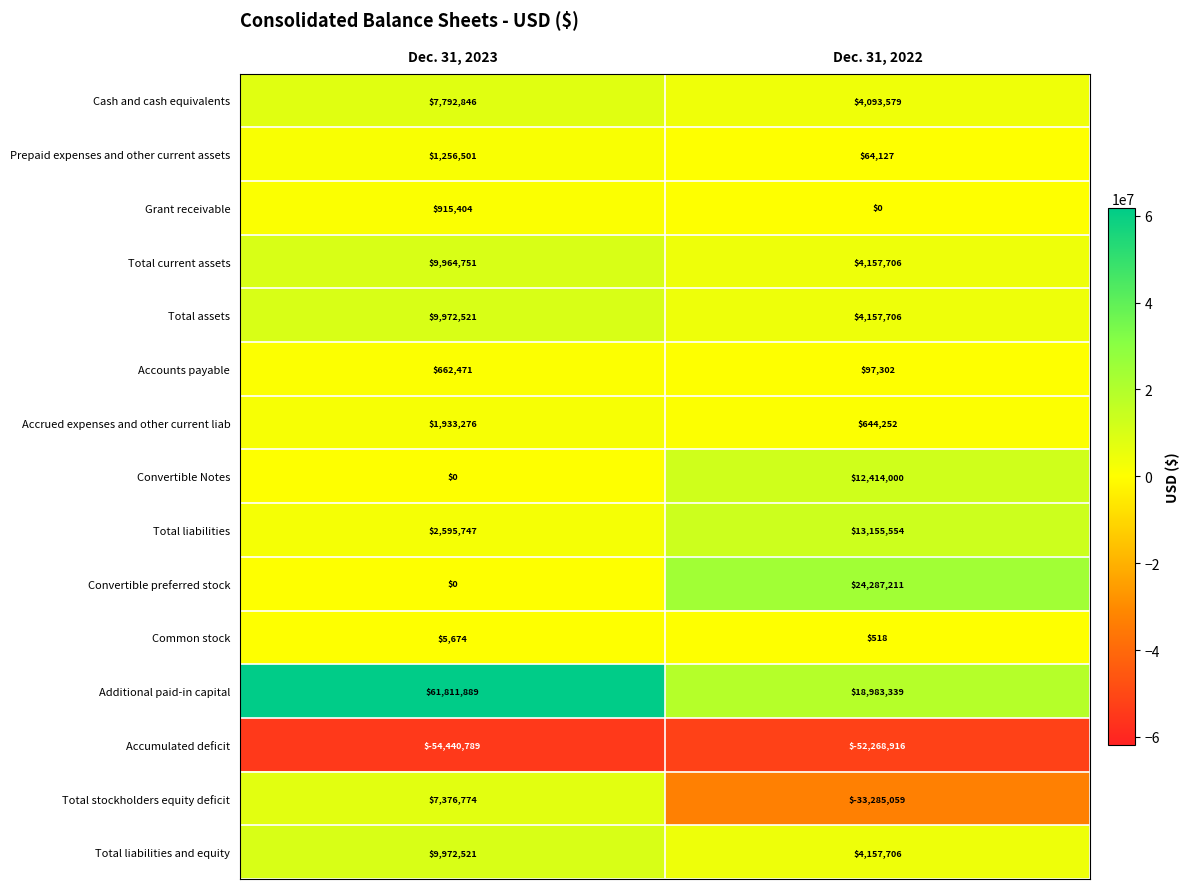

What is the approximate value of Accumulated deficit at Dec. 31, 2022, to the nearest 100?

-52268900